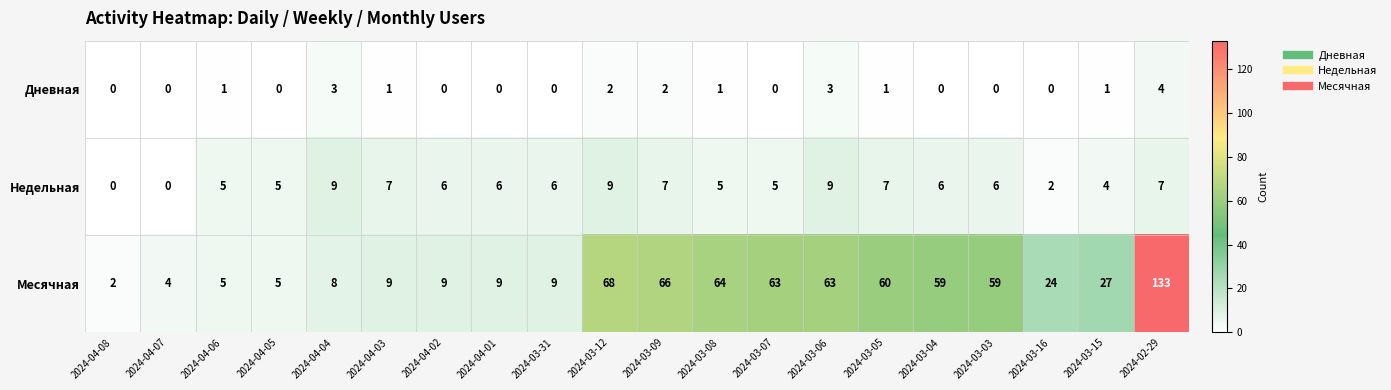

At which label does Дневная reach its peak?

2024-02-29